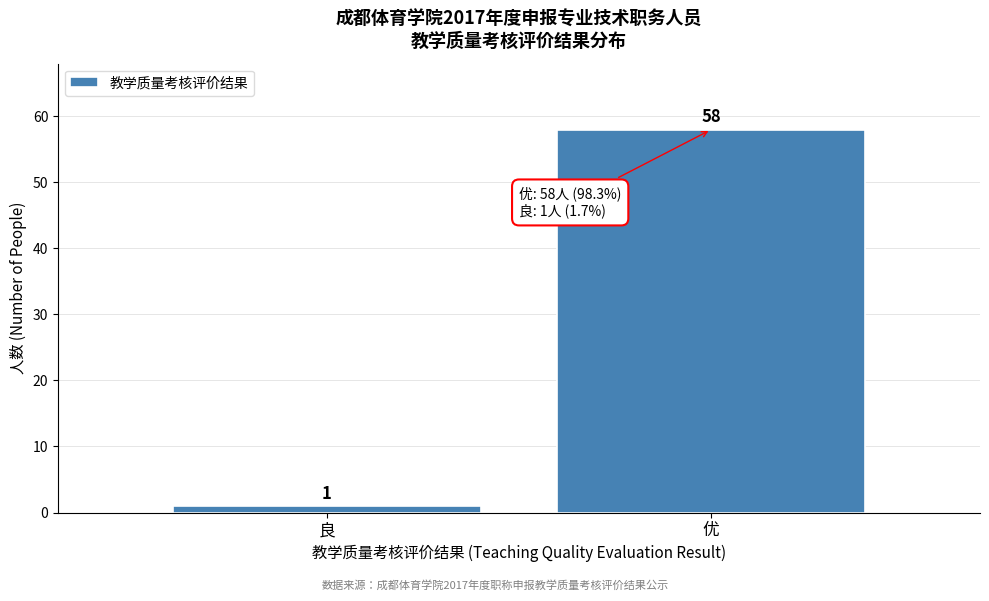

Reading left to right, list all the values displayed in this chart.

良=1	优=58